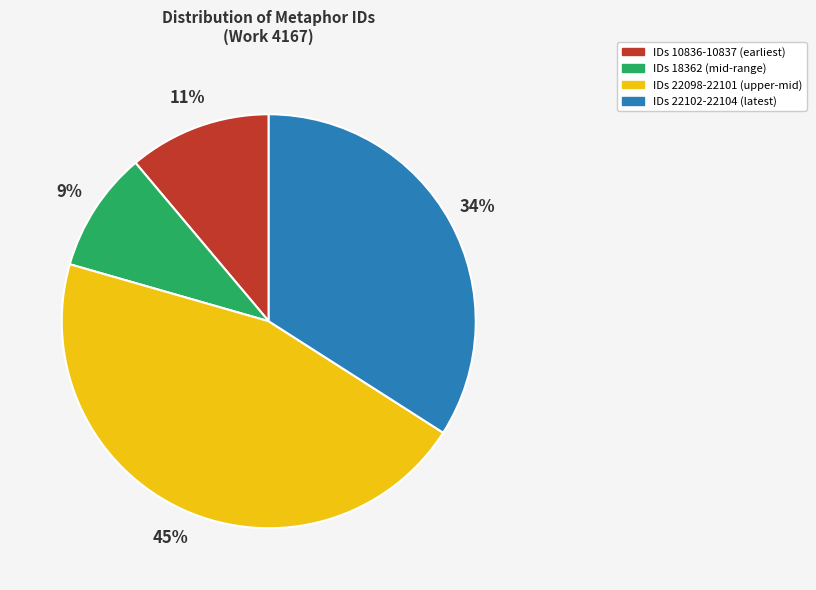

To the nearest percent, what is the difference between the largest and smallest slice percentages?

36%